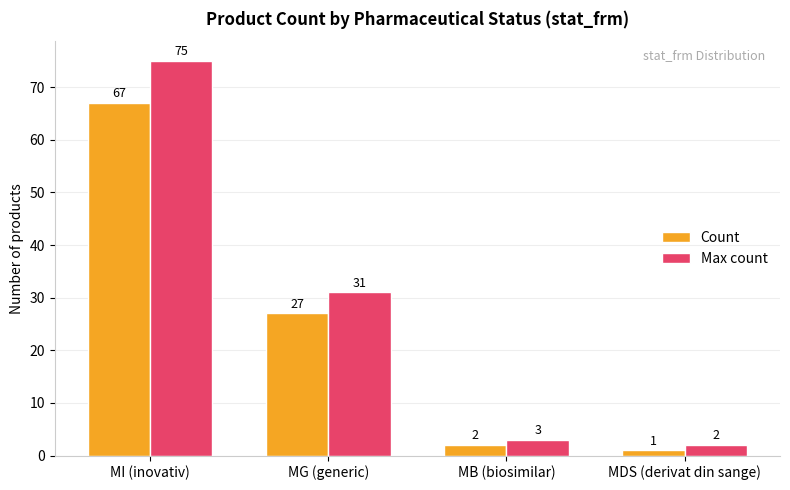

What is the maximum value for Max count?

75